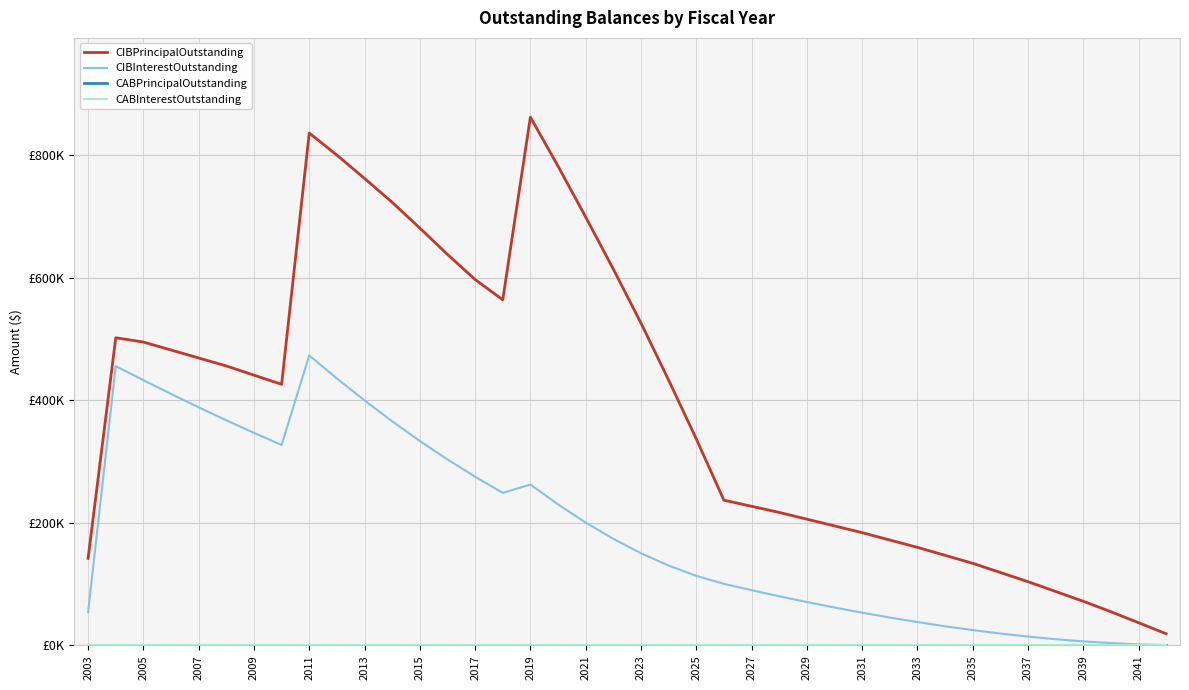

Does the chart have visible grid lines?

Yes